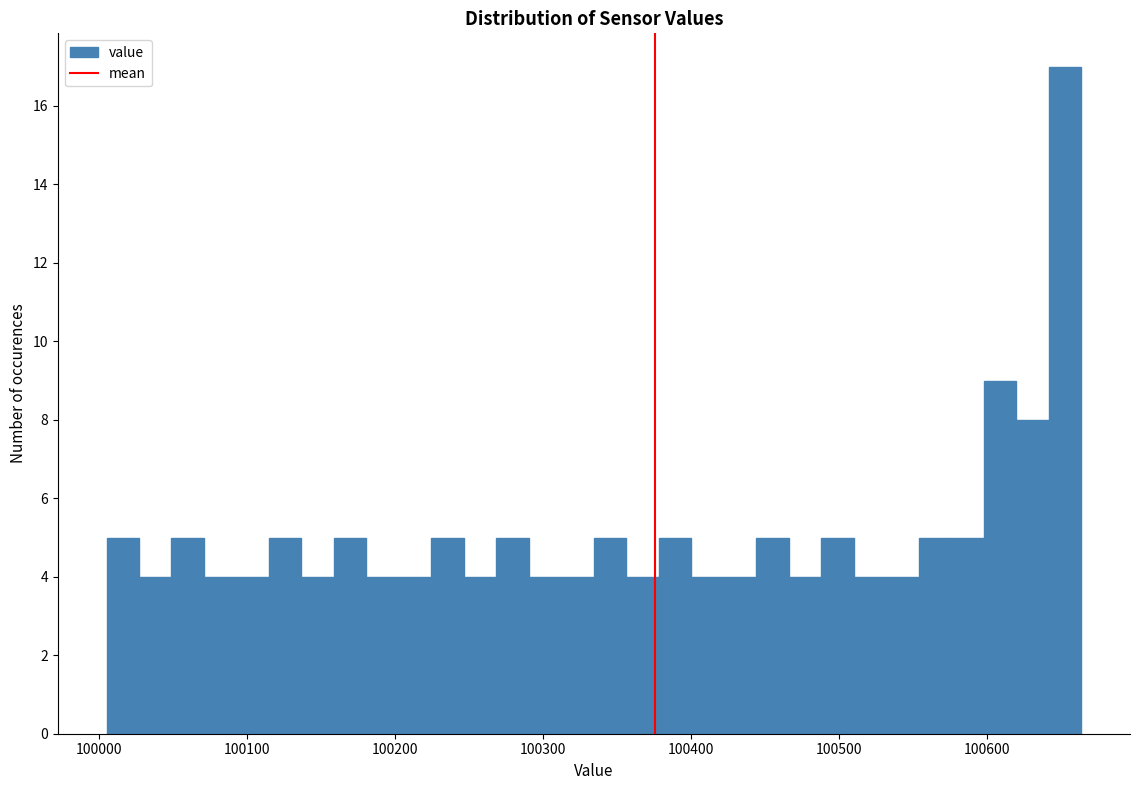

Around what value on the x-axis is the tallest bar? Give the approximate position of its centre, as read against the axis.

100650